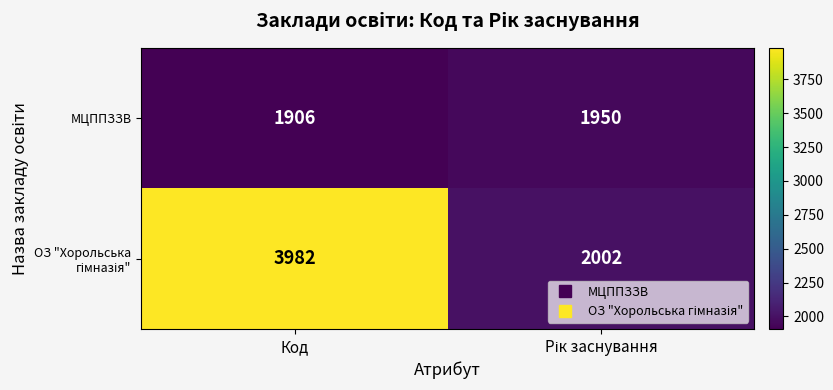

What is the maximum value shown in the chart?

3982